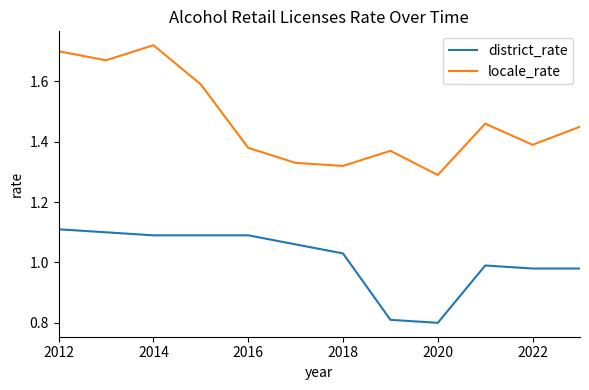

Which series has the widest spread of values?

locale_rate